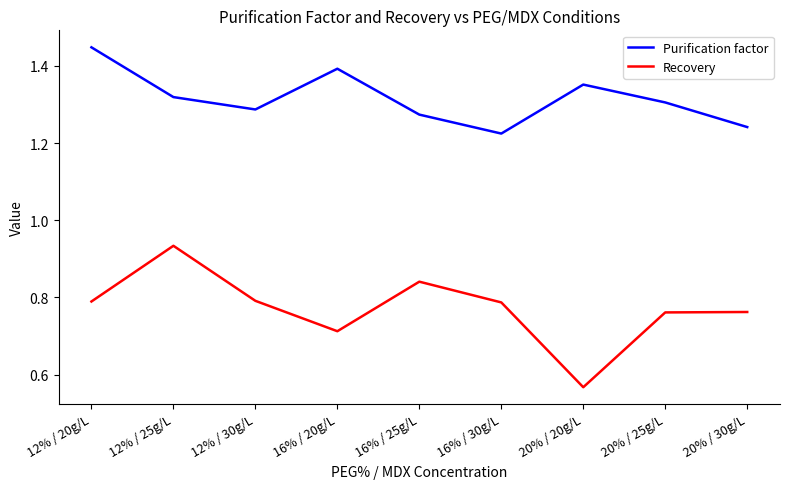

Which label corresponds to the largest value in the chart?

12% / 20g/L